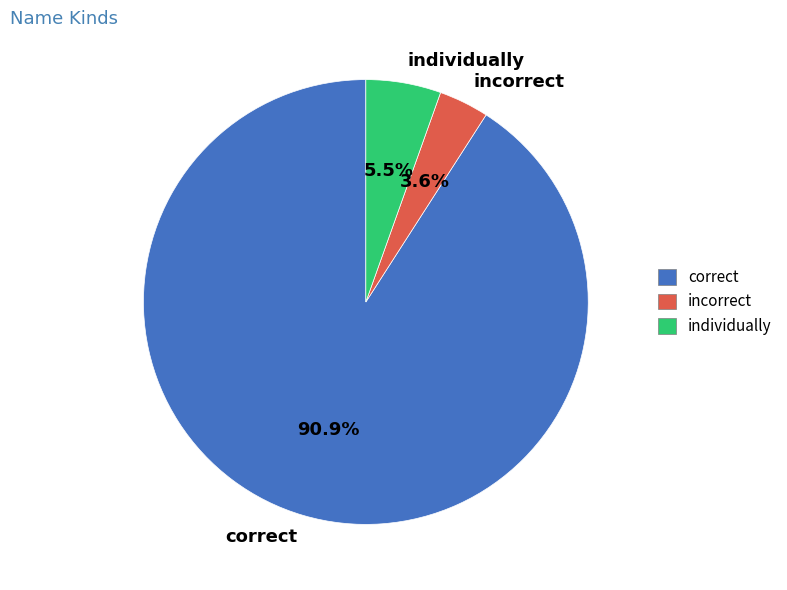

Rank the categories by value from highest to lowest.

correct, individually, incorrect